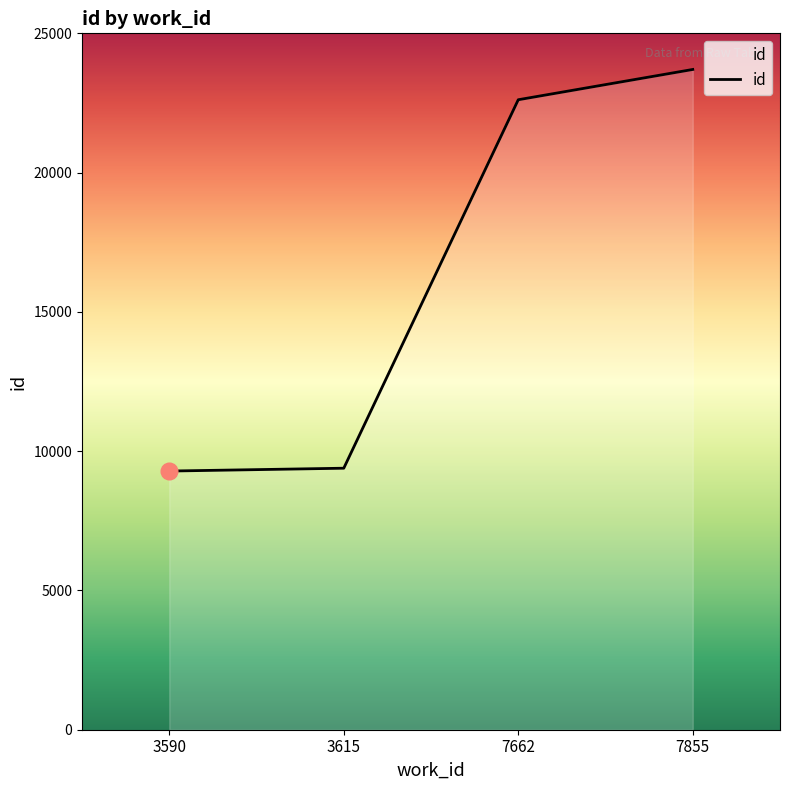

What is the sum of all values?

64993